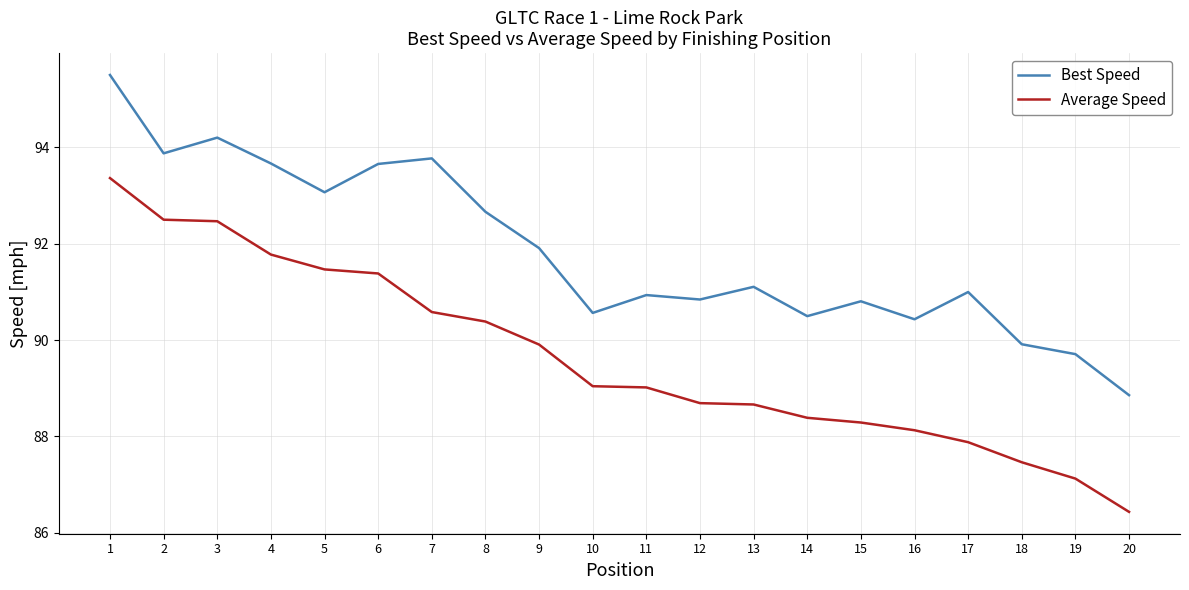

List the series in order of their peak value, highest first.

Best Speed, Average Speed